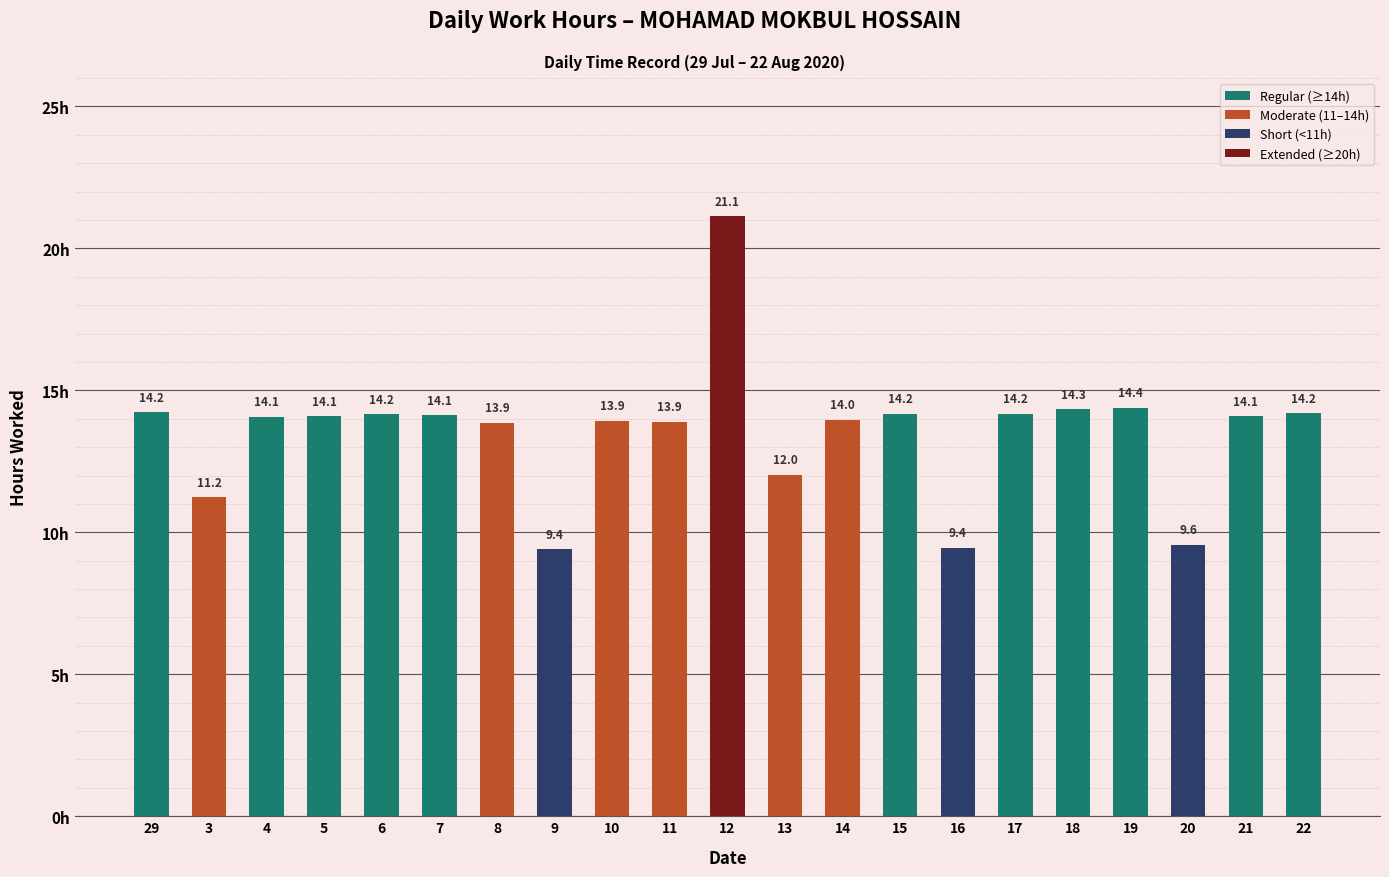

What is the ratio of the value at 17 to the value at 19?

1.0